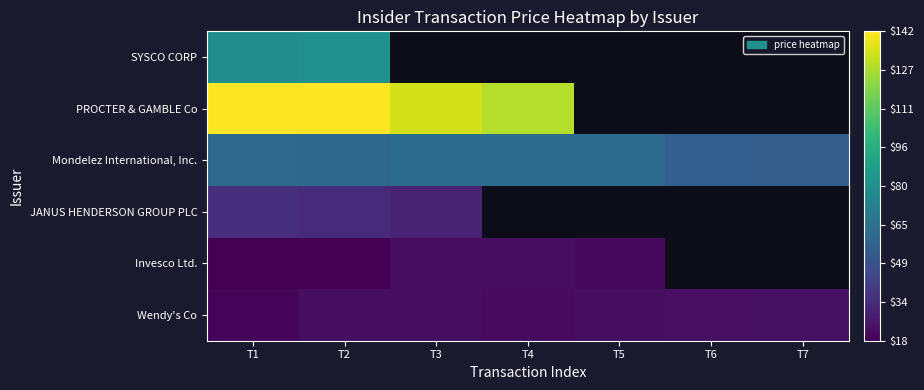

Count the number of data series in this chart.

6